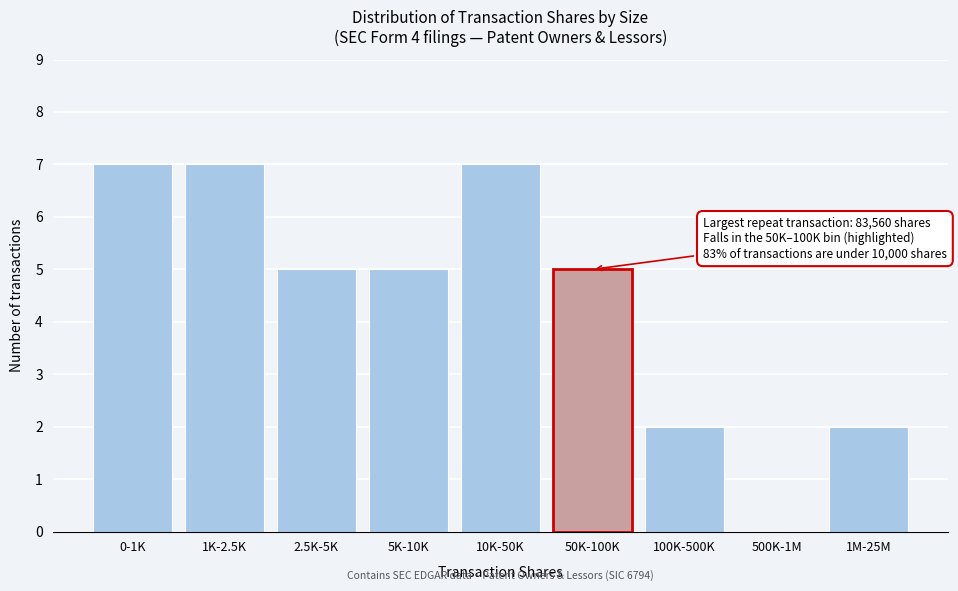

Reading left to right, transcribe all the data shown in this chart.

0-1K=7	1K-2.5K=7	2.5K-5K=5	5K-10K=5	10K-50K=7	50K-100K=5	100K-500K=2	500K-1M=0	1M-25M=2